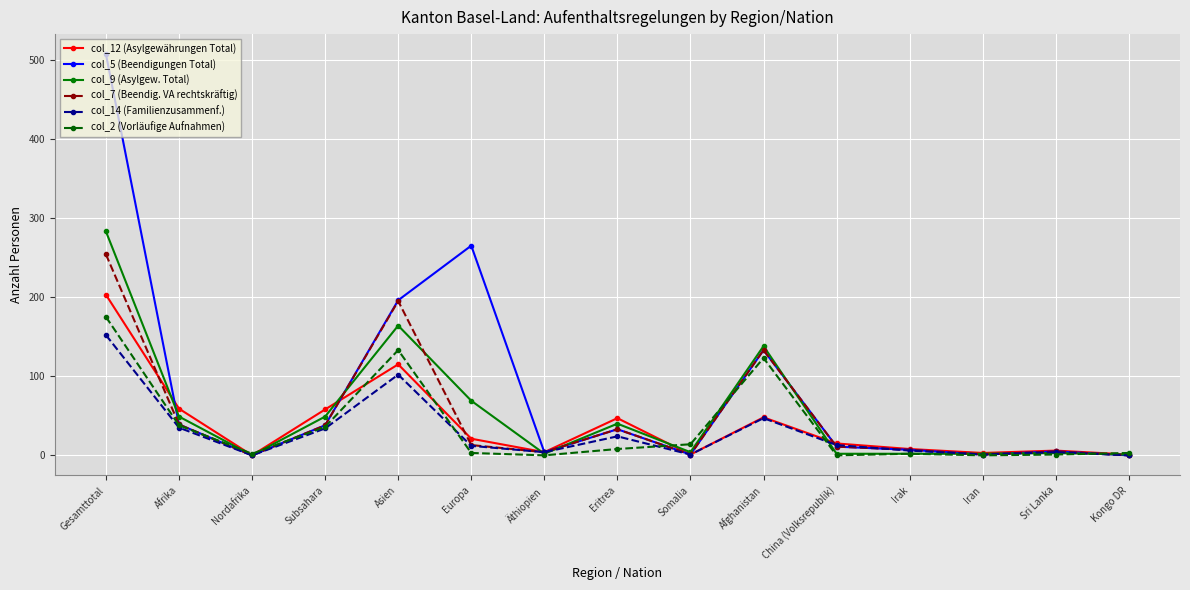

What is the label of the 3rd point from the right?

Iran